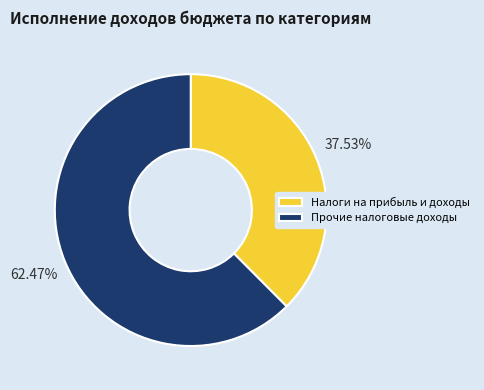

Do Налоги на прибыль и доходы and Прочие налоговые доходы together represent more than half of the pie?

Yes